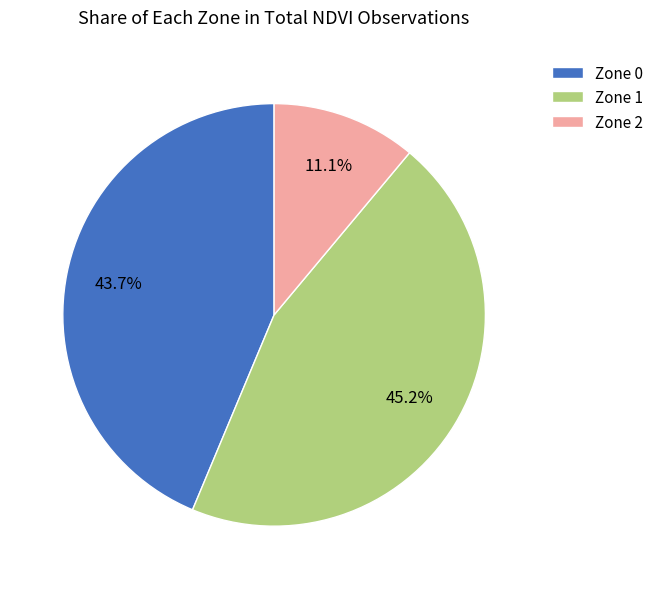

What is the ratio of the value at Zone 0 to the value at Zone 2?

3.9